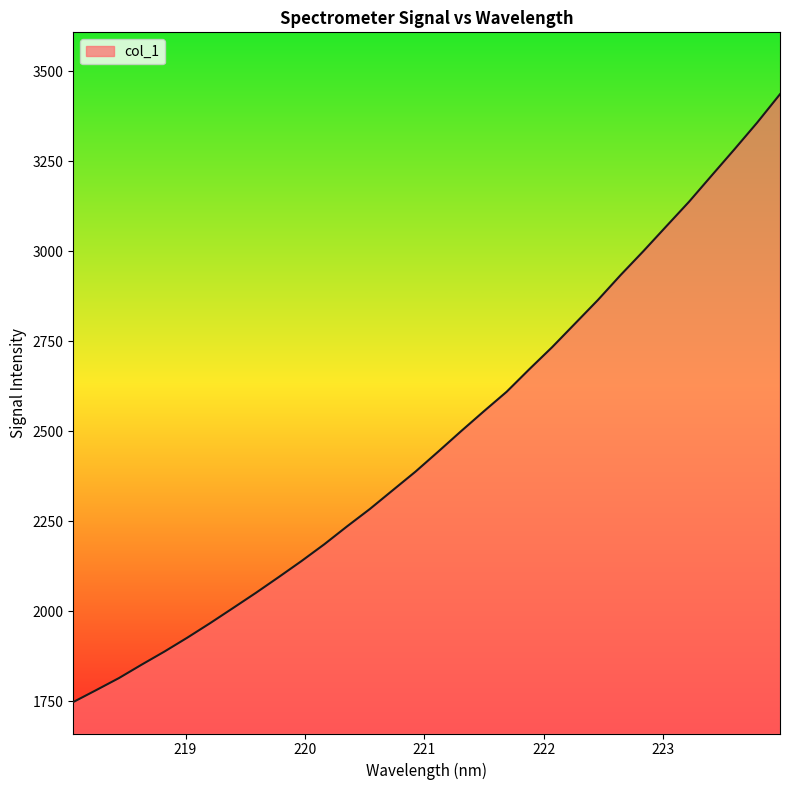

What is the difference between the maximum and minimum values?

1688.6